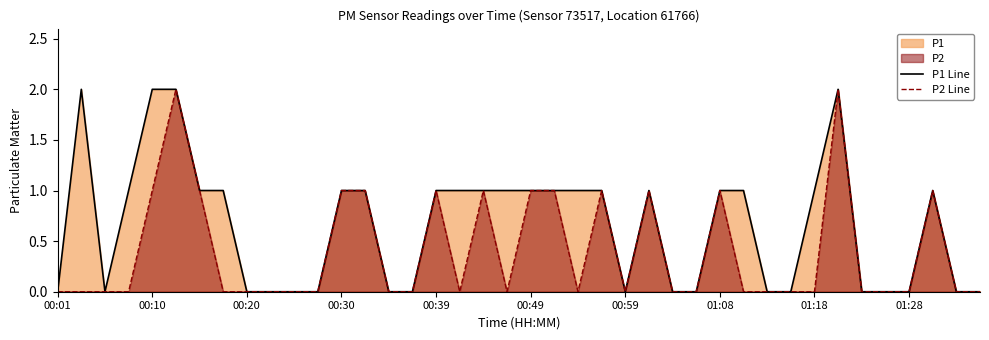

At which category does P2 Line reach its first local valley?

17